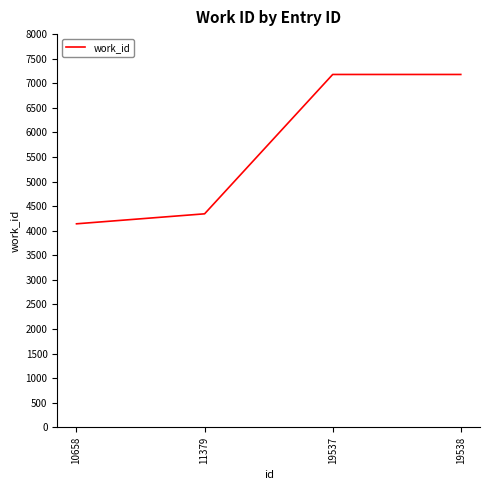

What is the approximate value at 19538?

7179